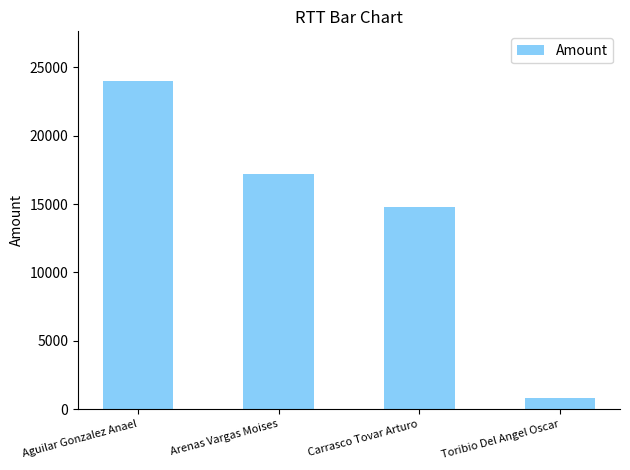

What is the sum of all values?

56782.6